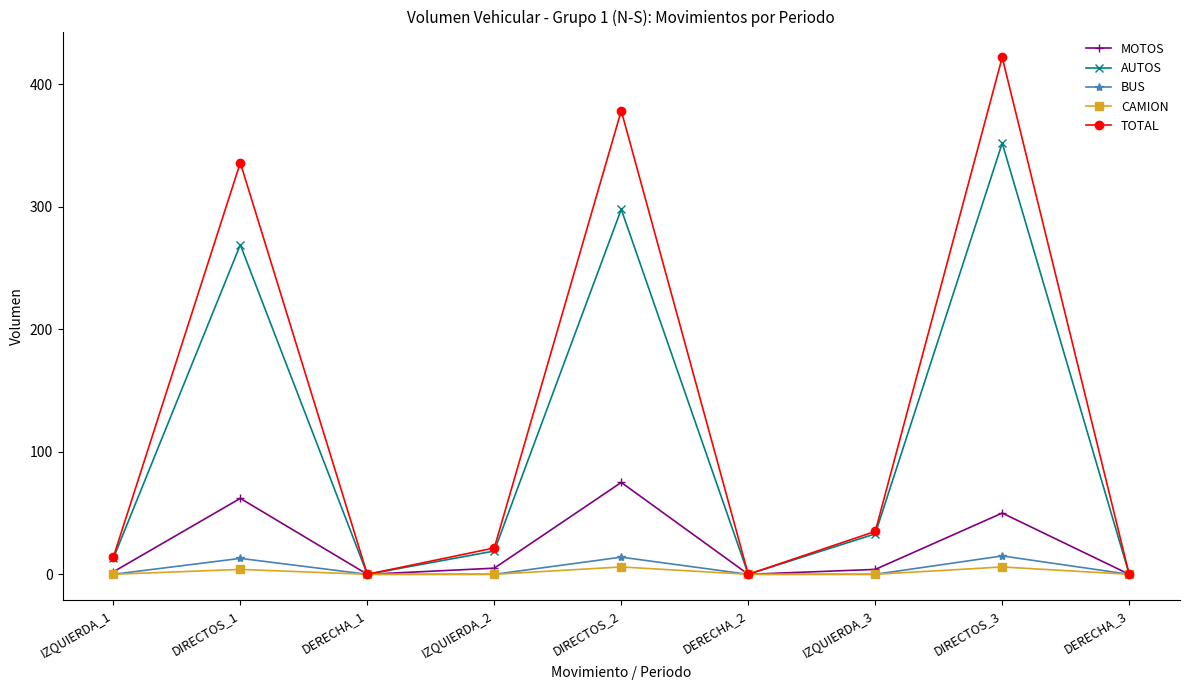

At which label is TOTAL closest to 211?

DIRECTOS_1